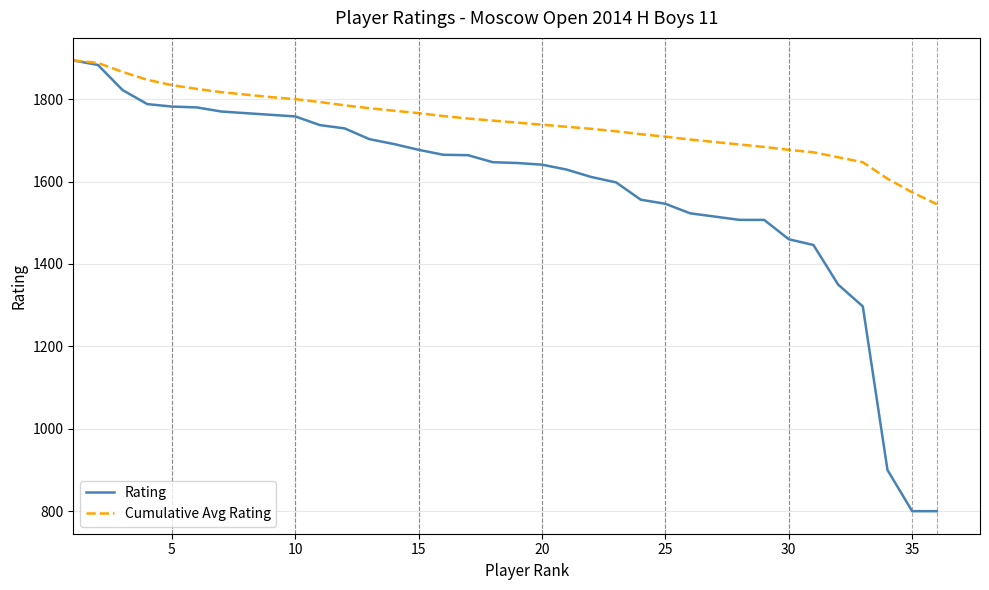

Which series has the widest spread of values?

Rating